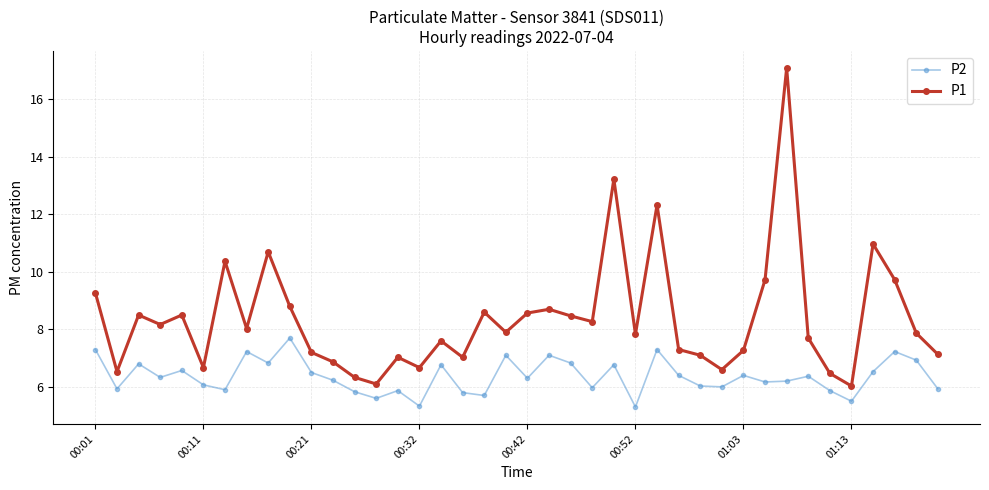

Which series has the largest total across all categories?

P1